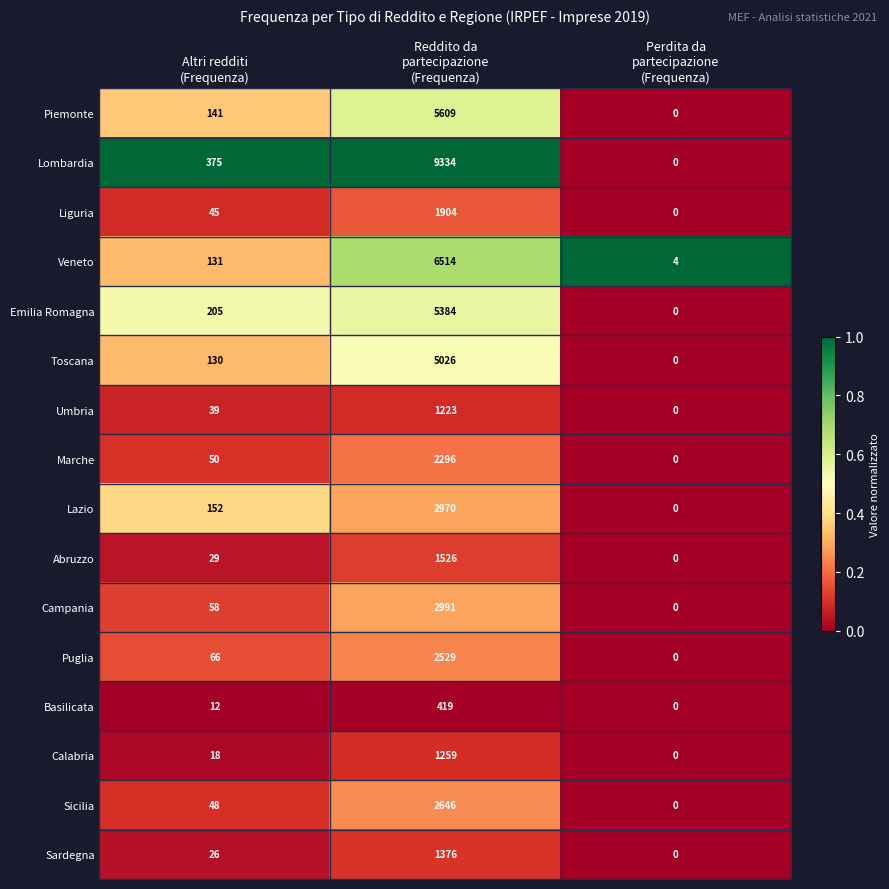

List the series in order of their peak value, highest first.

Lombardia, Veneto, Piemonte, Emilia Romagna, Toscana, Campania, Lazio, Sicilia, Puglia, Marche, Liguria, Abruzzo, Sardegna, Calabria, Umbria, Basilicata